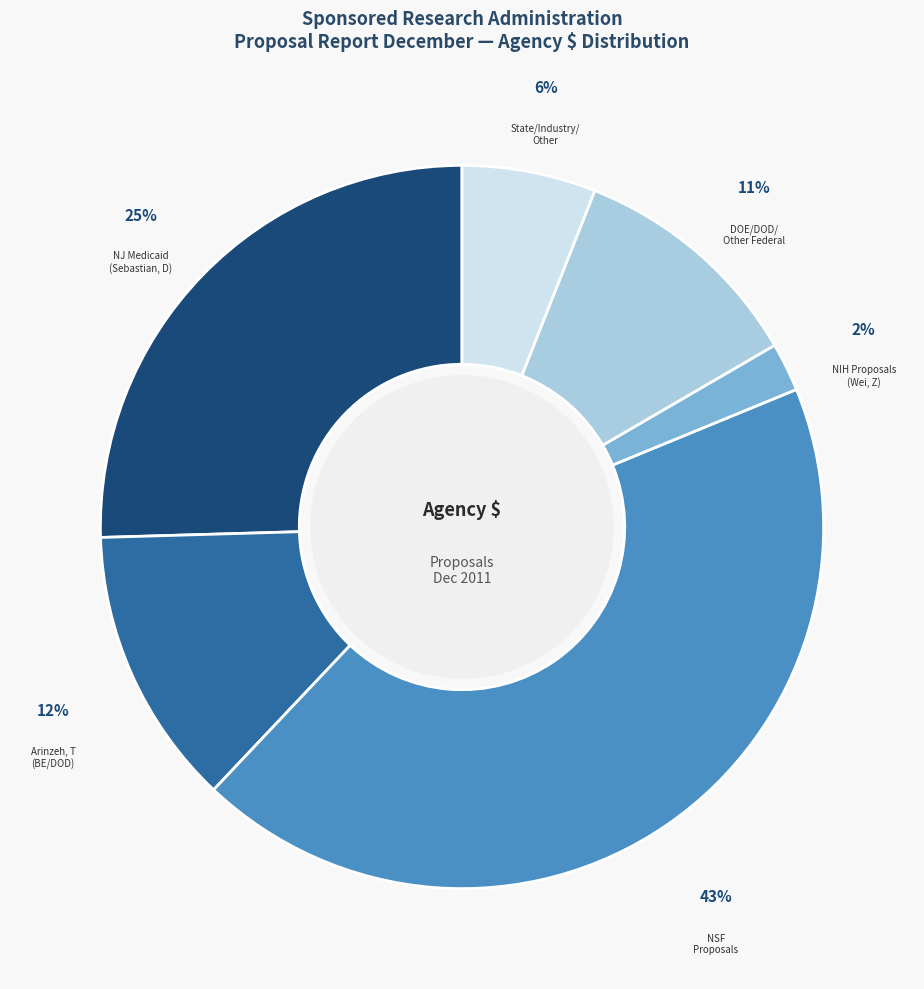

Does any single category account for the majority?

No